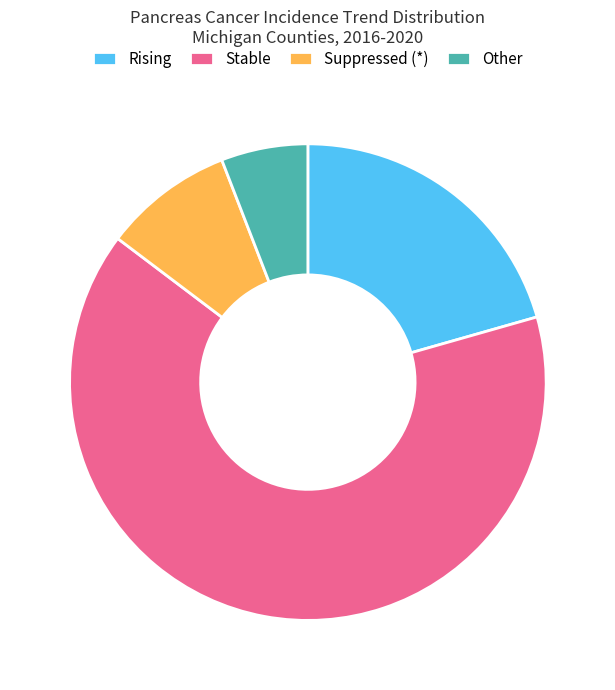

Which category has the smallest portion of the pie?

Other